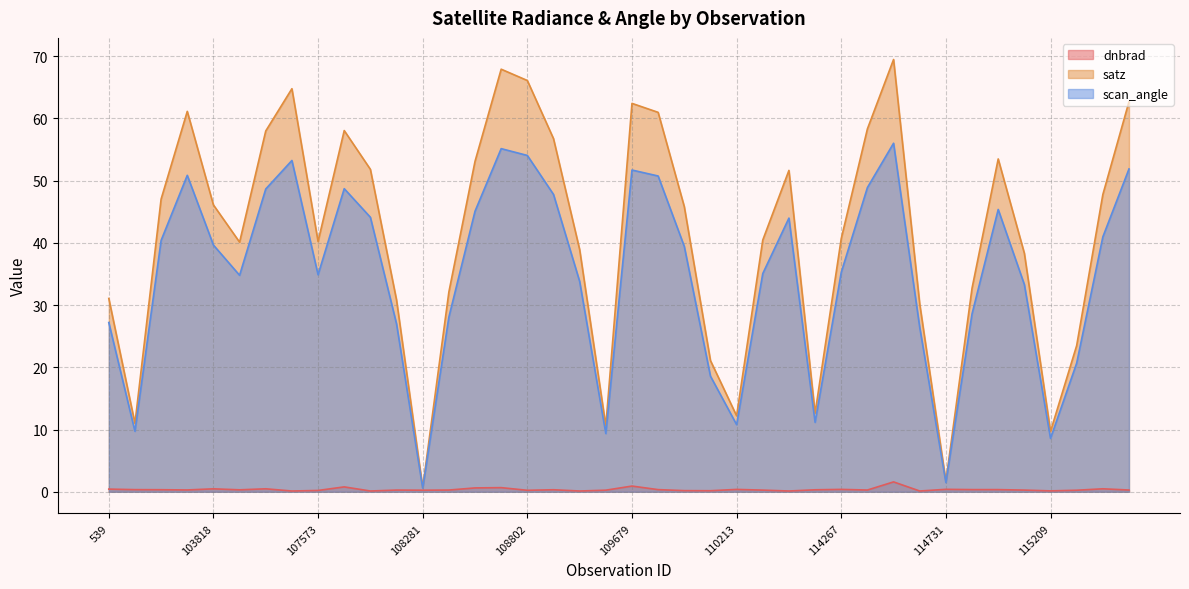

True or false: scan_angle has more than 1 points higher than both neighbors.

True